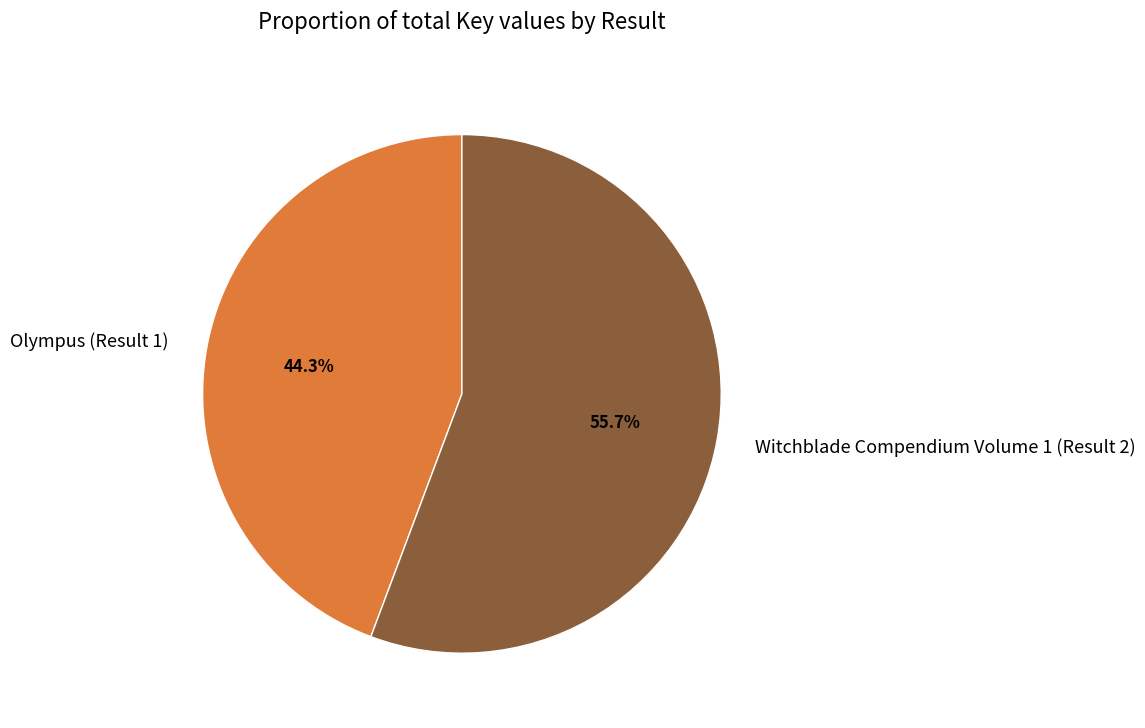

Is there a majority slice in this chart?

Yes